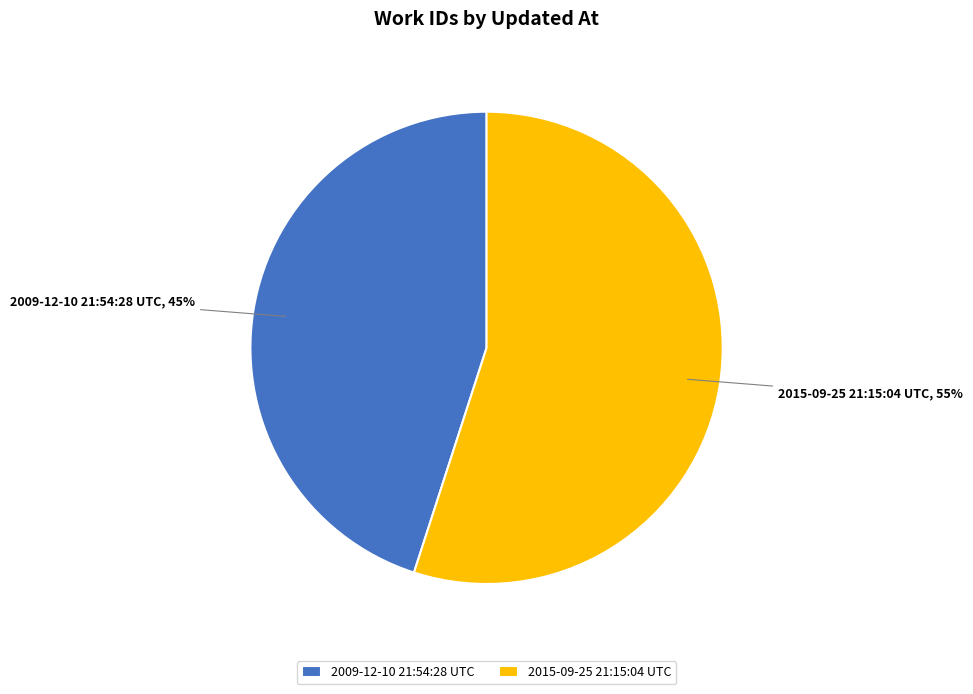

What percentage is the 2009-12-10 21:54:28 UTC slice, to the nearest percent?

45%